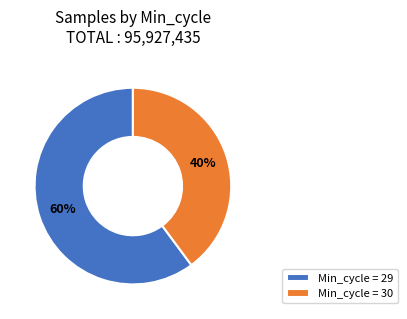

Rank the categories by value from highest to lowest.

Min_cycle = 29, Min_cycle = 30